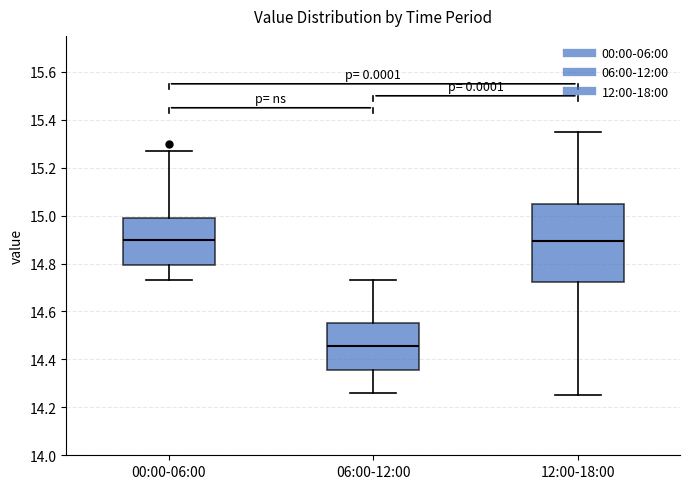

Comparing the boxes themselves (not the whiskers), which one is the tallest?

12:00-18:00